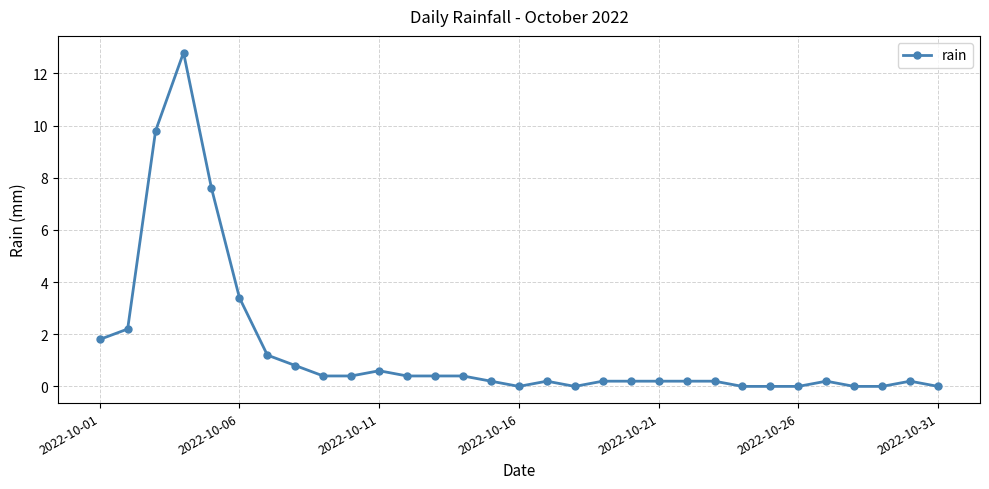

Is this an area chart (filled region under the line)?

No